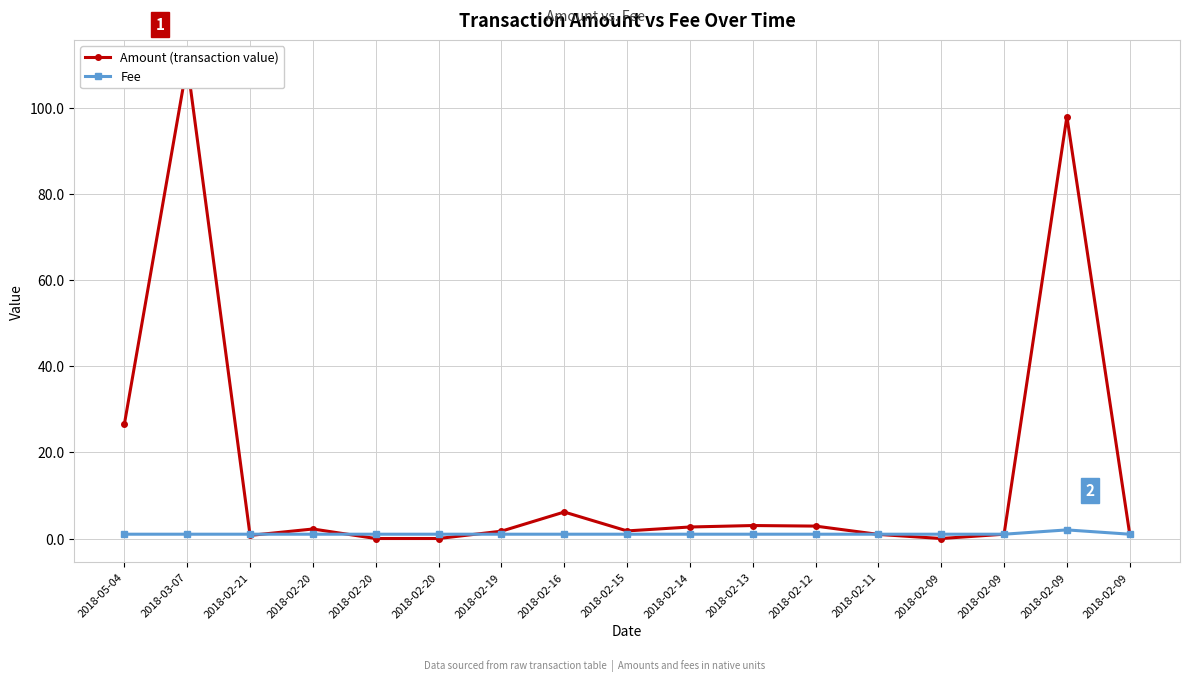

Where do Fee and Amount (transaction value) first cross each other?

2018-03-07 and 2018-02-21